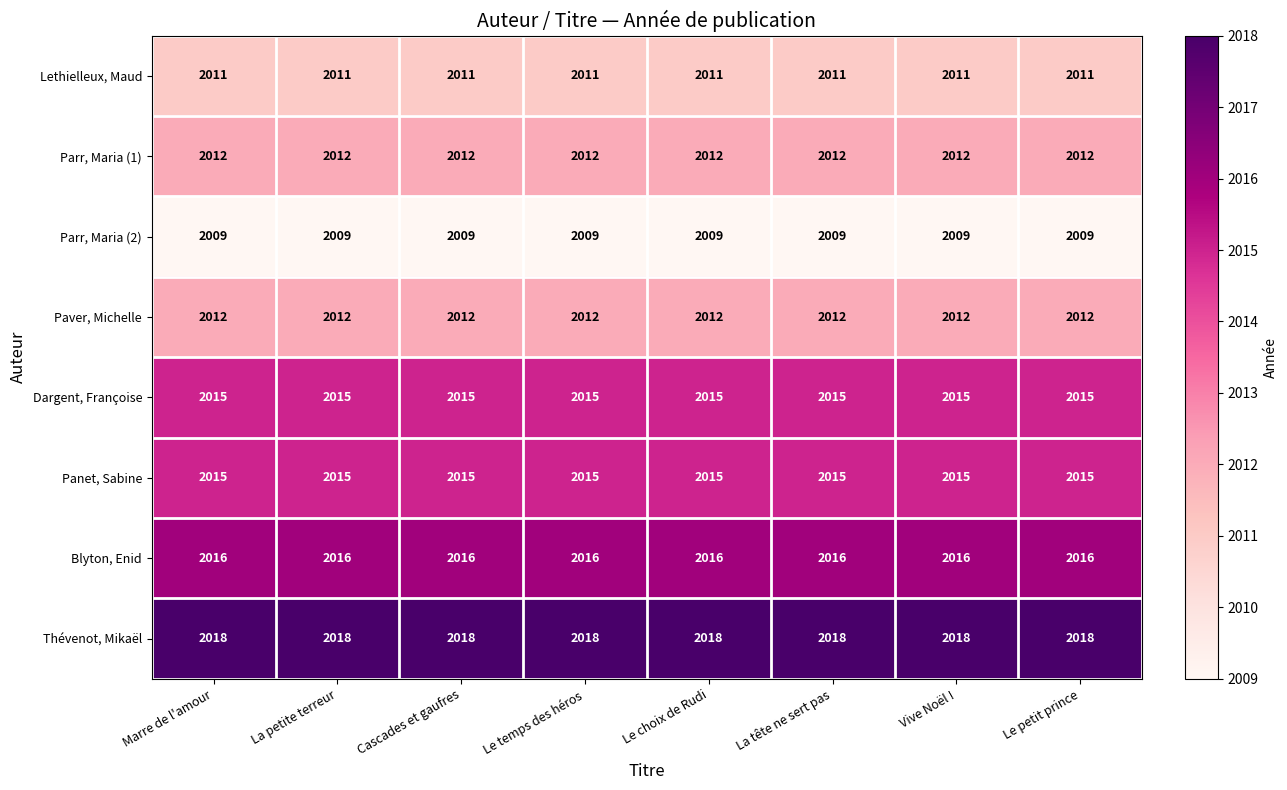

Read the Panet, Sabine value at Le choix de Rudi.

2015